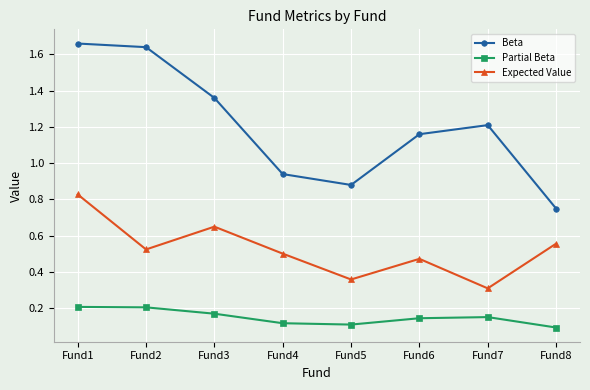

Where is Expected Value nearest to the value 0?

Fund7